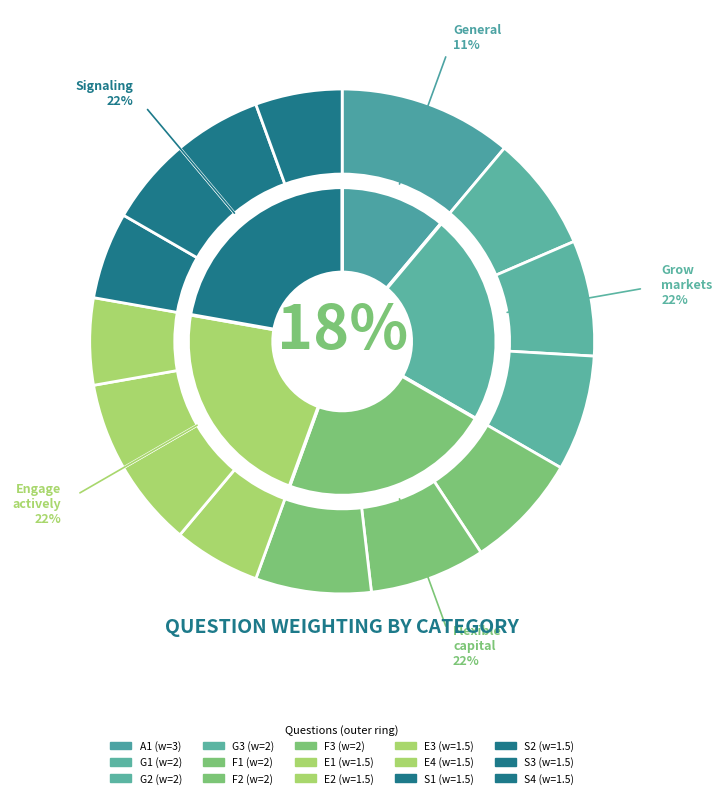

To the nearest percent, what percentage of the pie is E3 (Engage actively)?

6%